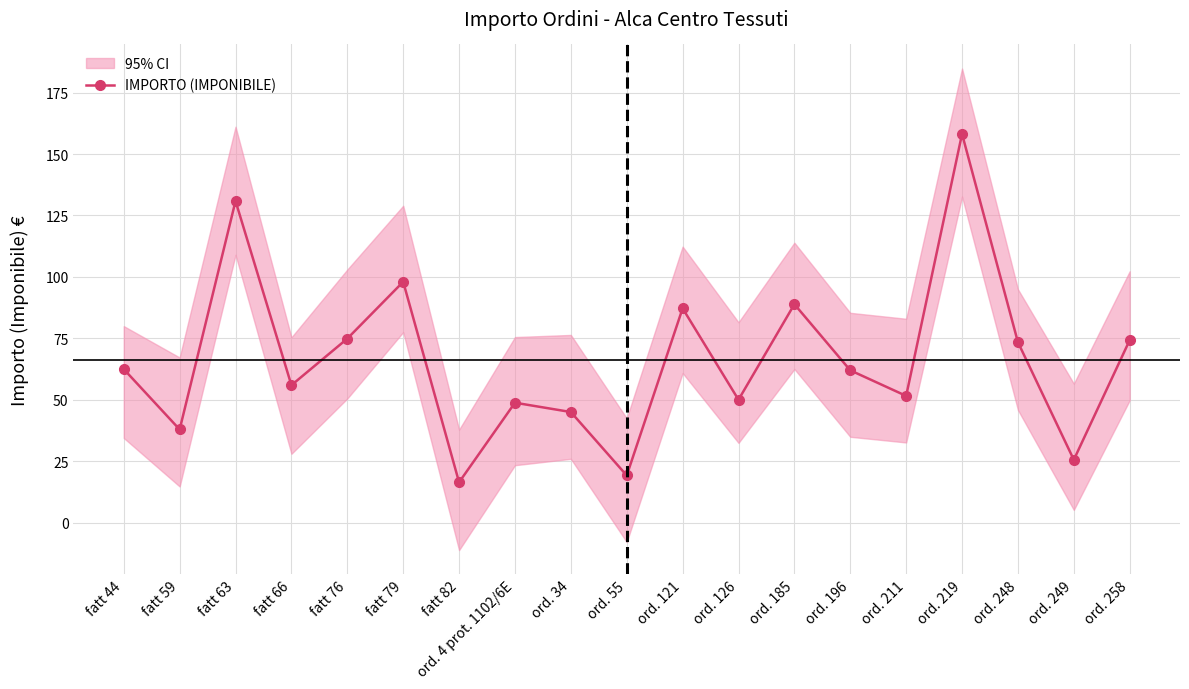

What is the average value?

66.4